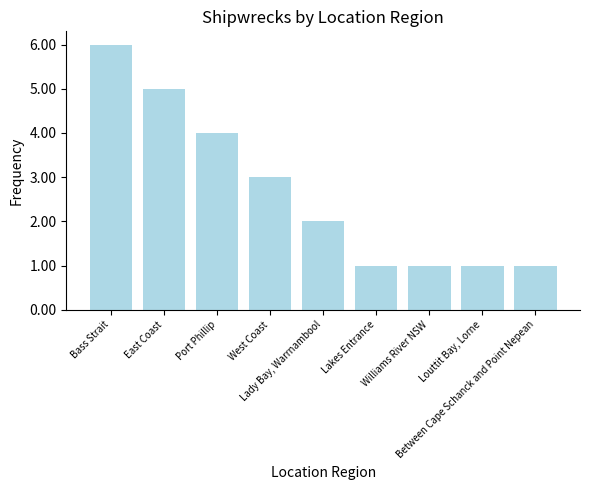

What is the difference between the second highest and minimum values?

4